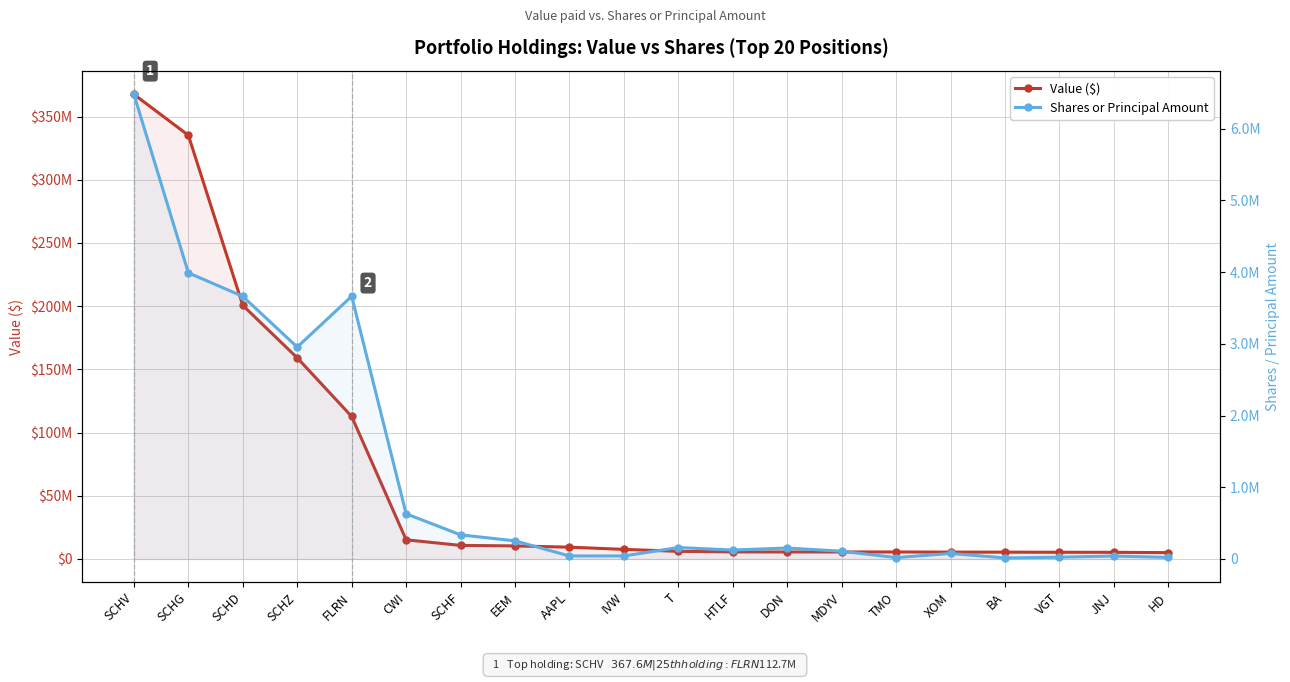

What position from the right is FLRN?

16